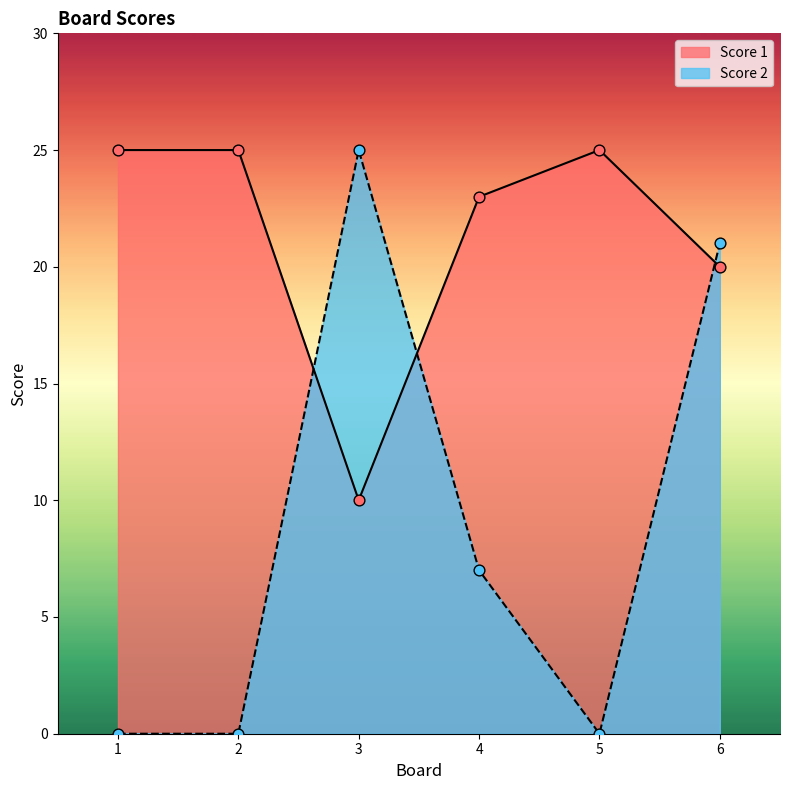

Which series has the largest total across all categories?

Score 1